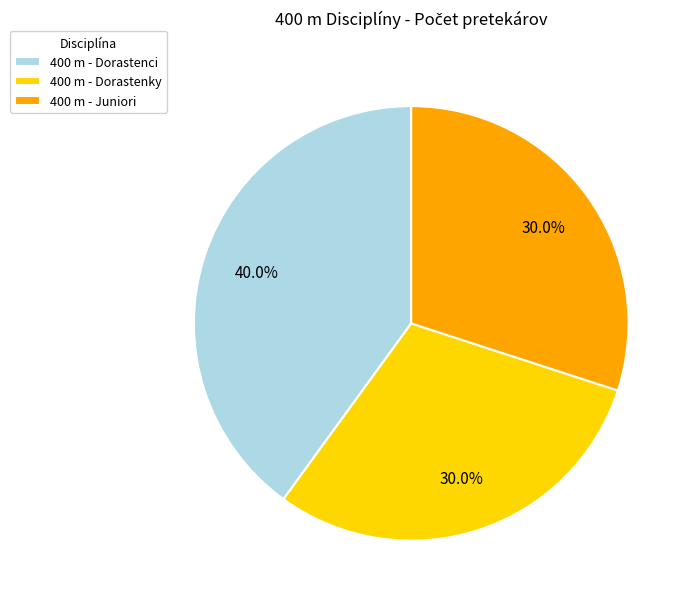

How many segments does this pie chart have?

3